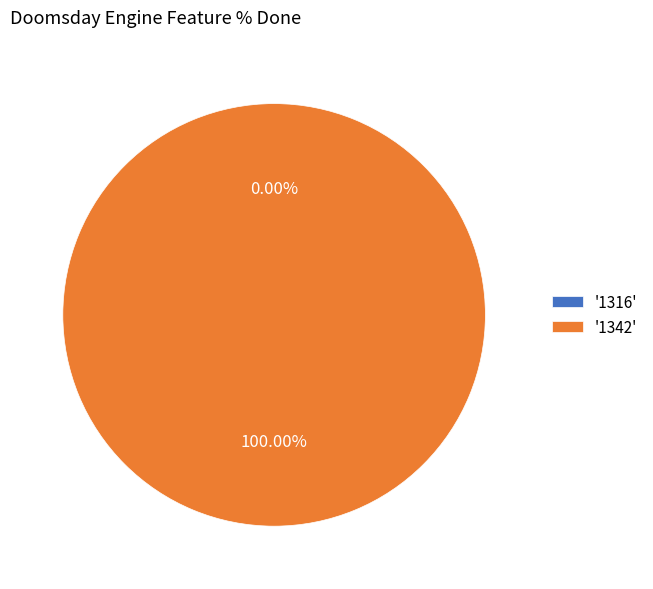

How many slices are in this pie chart?

2